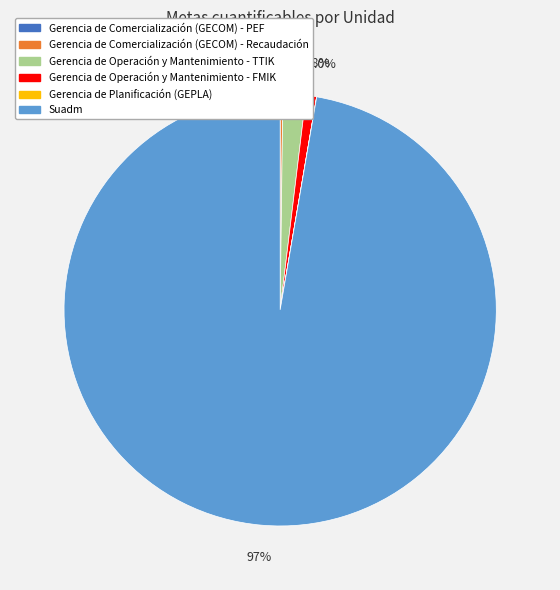

Which slice represents more than half of the pie?

Suadm